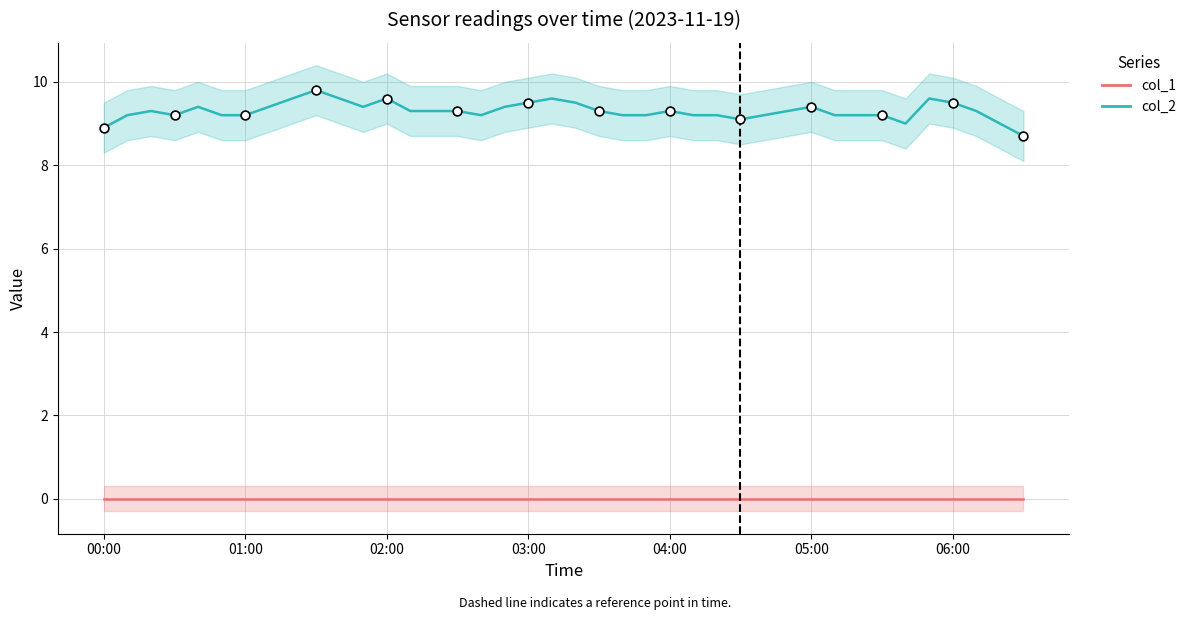

What is the total value across all series at 21?

9.3